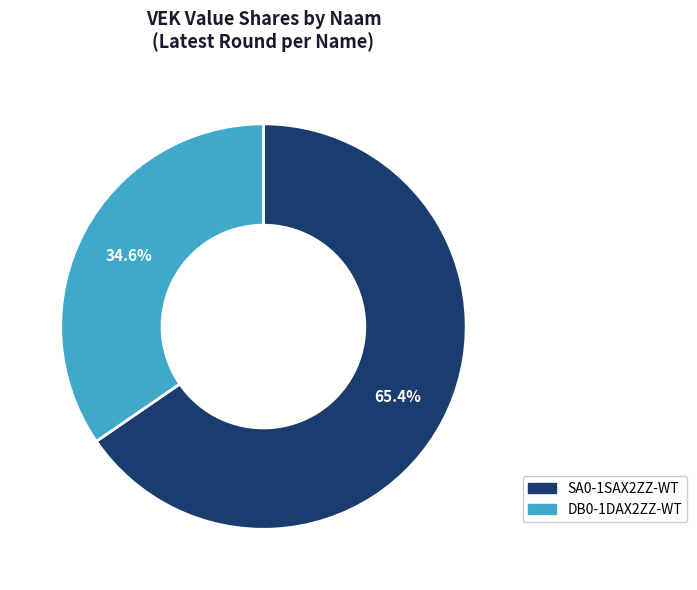

How many slices are in this pie chart?

2